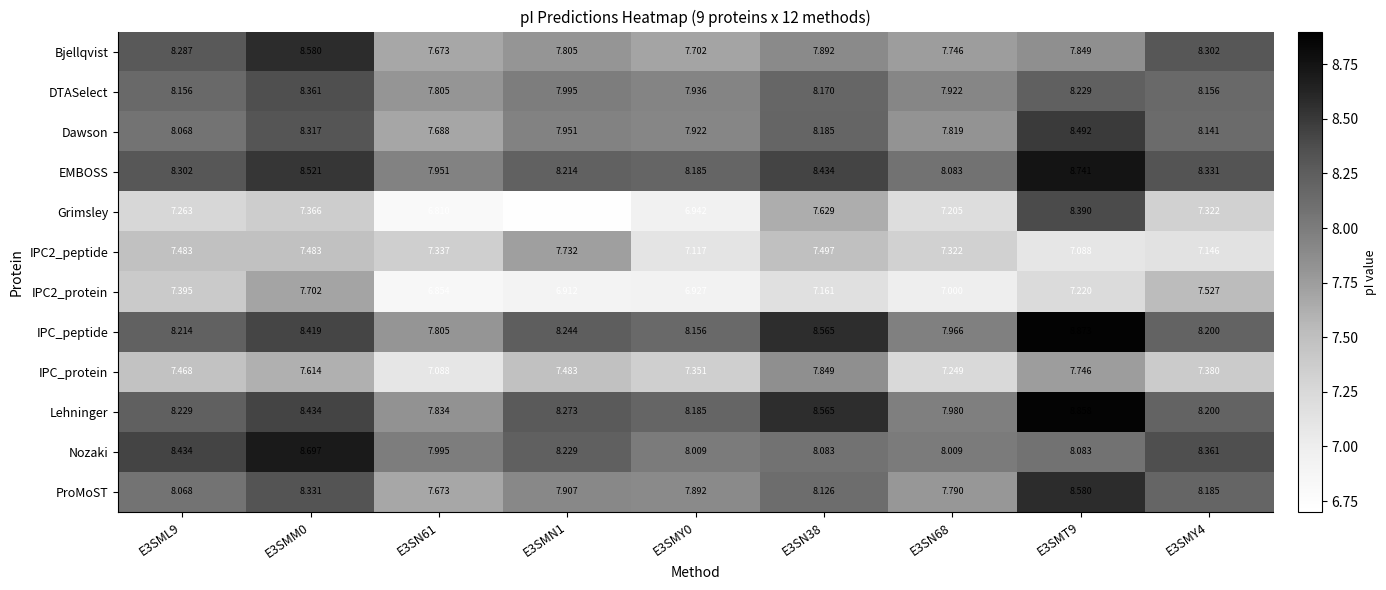

Is the value of Dawson at E3SMT9 greater than the value of EMBOSS at E3SMT9?

No